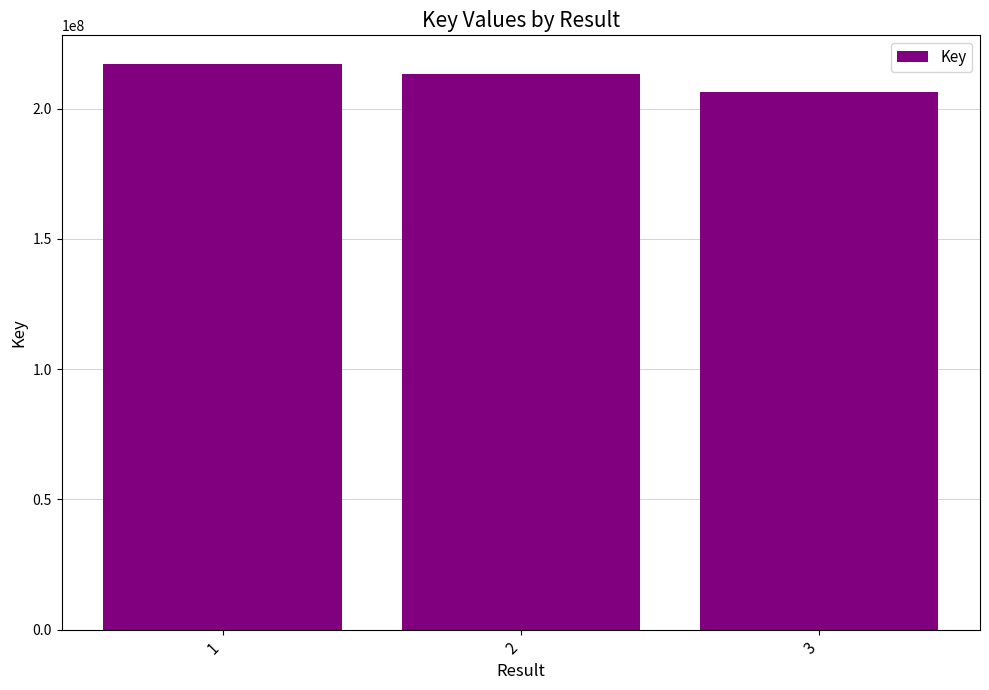

Reading left to right, list all the values displayed in this chart.

1=217216013	2=213358596	3=206245691